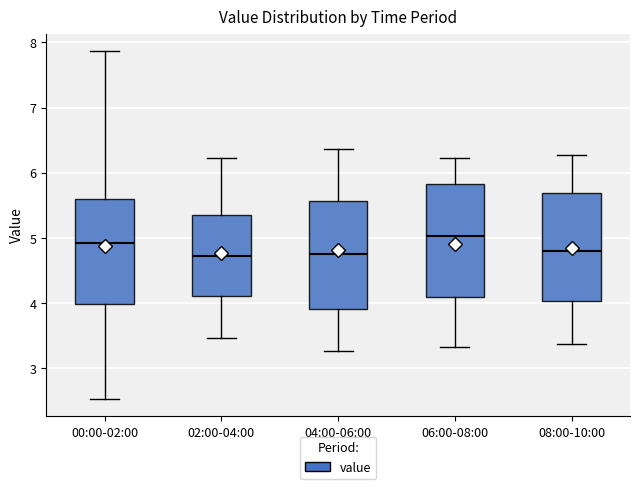

Reading left to right, transcribe this box plot: for each box, give where its median line is, the range the box spans, and where its two whiskers end, as read against the y-axis. The values are not printed on the chart, so give them approximately, as read against the axis.

00:00-02:00: median 4.9, box 4.0 to 5.6, whiskers 2.5 to 7.9
02:00-04:00: median 4.7, box 4.1 to 5.4, whiskers 3.5 to 6.2
04:00-06:00: median 4.8, box 3.9 to 5.6, whiskers 3.3 to 6.4
06:00-08:00: median 5.0, box 4.1 to 5.8, whiskers 3.3 to 6.2
08:00-10:00: median 4.8, box 4.0 to 5.7, whiskers 3.4 to 6.3